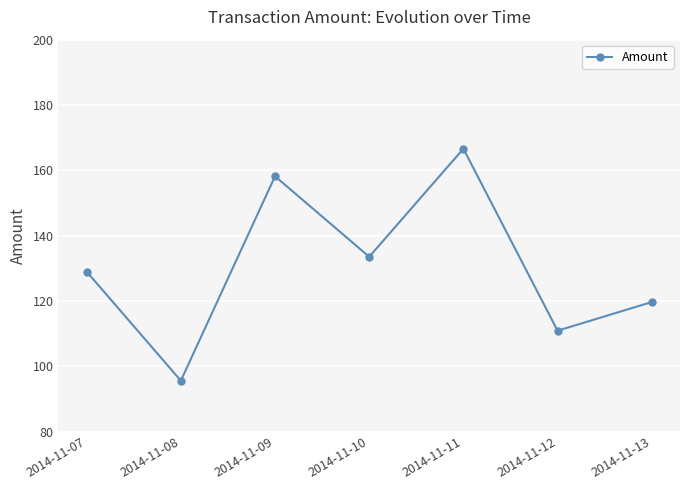

Read the value at 2014-11-09.

158.2